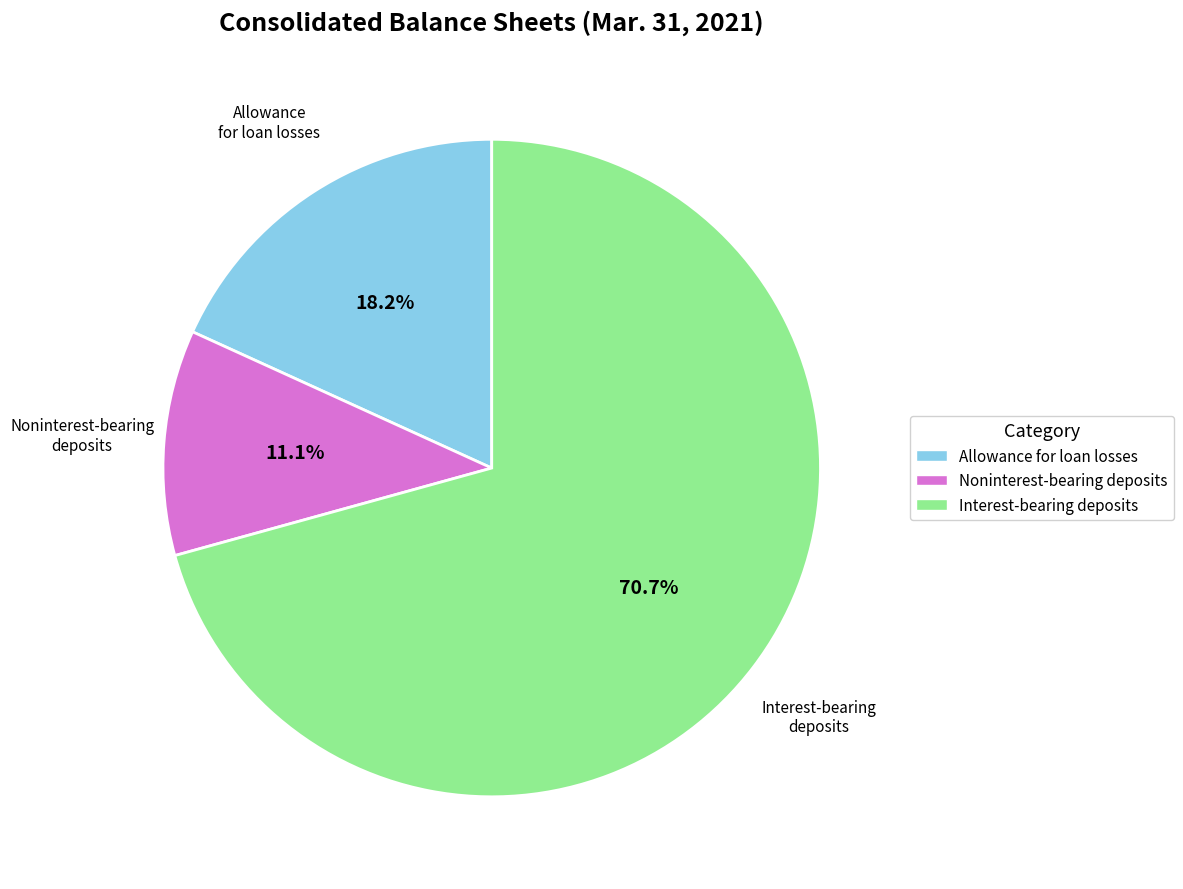

Is there any slice that represents more than half of the pie?

Yes